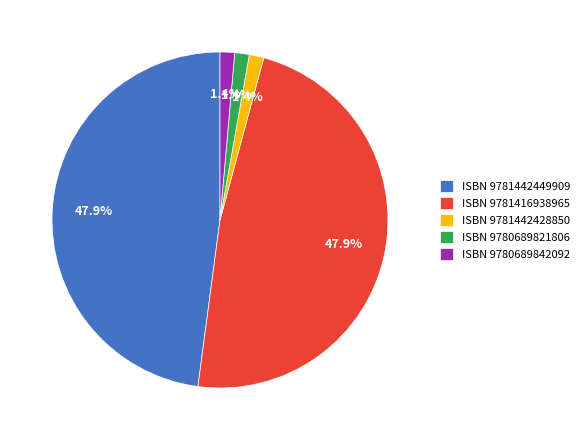

Does ISBN 9781416938965 account for over 50% of the chart?

No